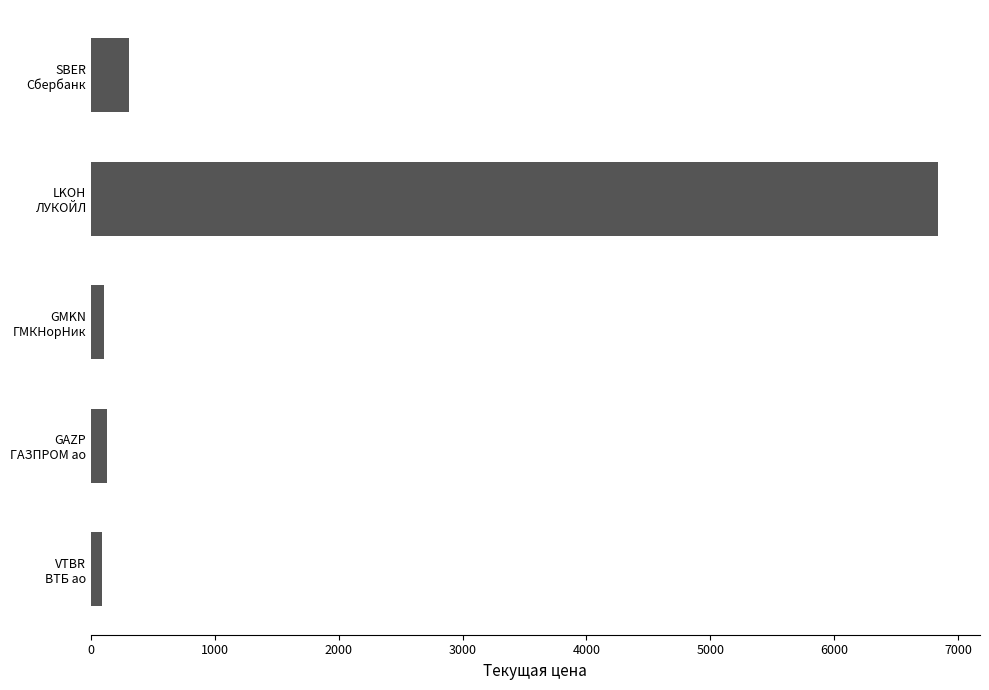

What is the maximum value shown in the chart?

6834.0